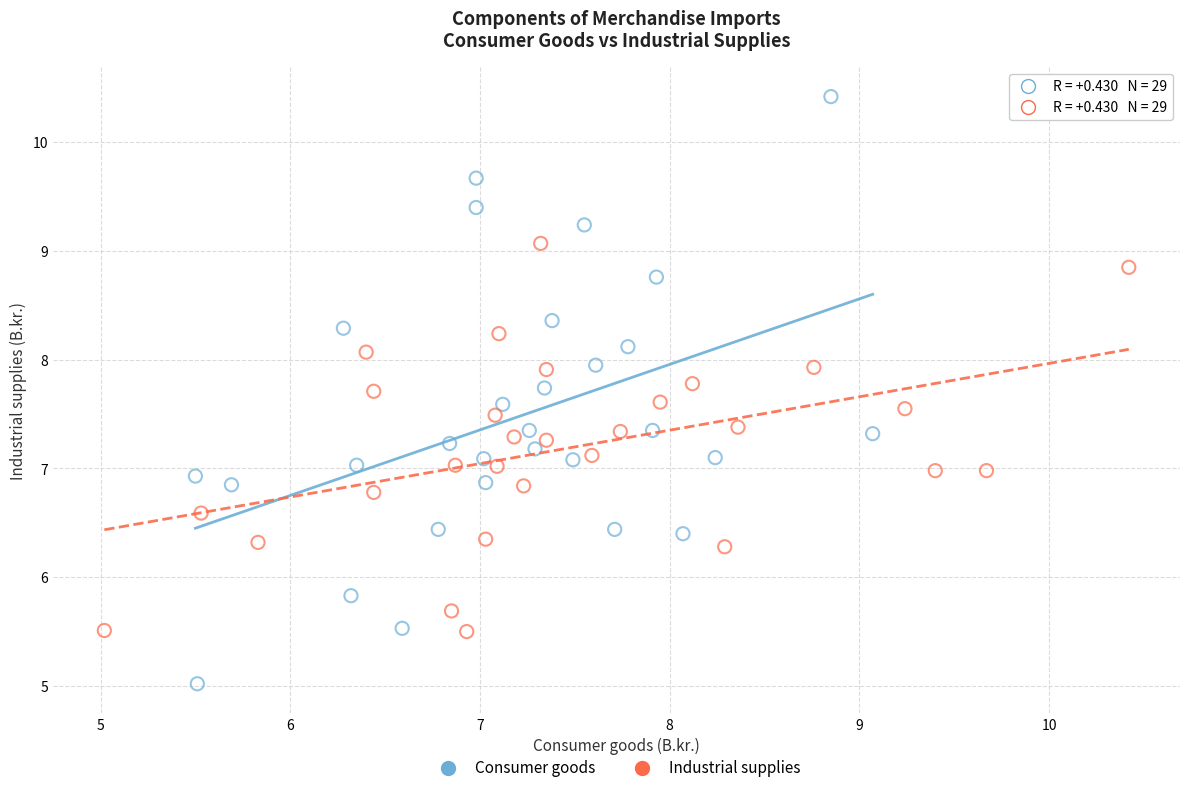

Which series has the widest spread of Y values?

Consumer goods